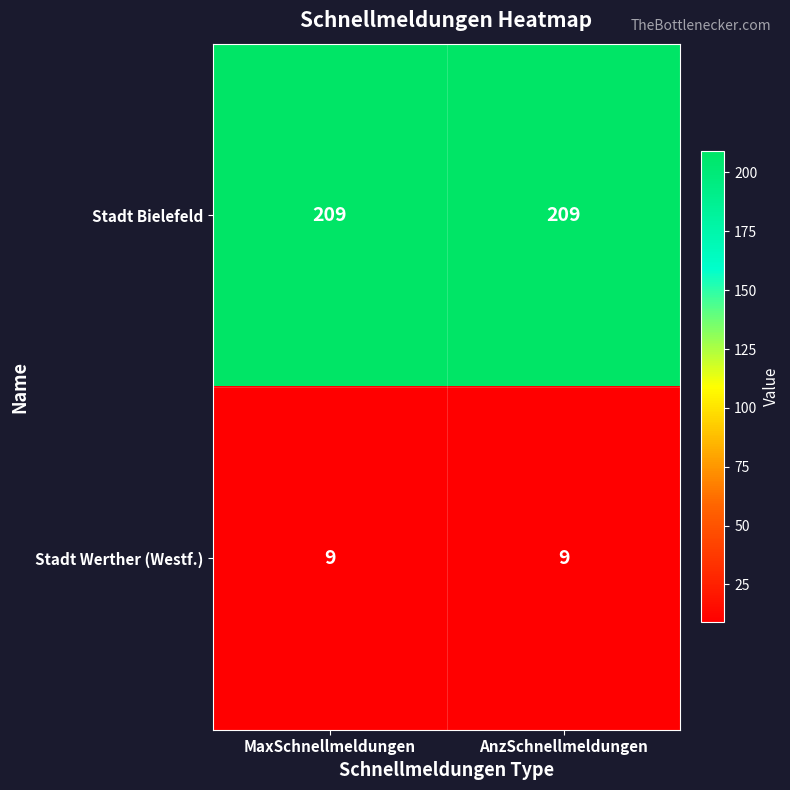

What is the sum of the Stadt Bielefeld values at MaxSchnellmeldungen and AnzSchnellmeldungen?

418